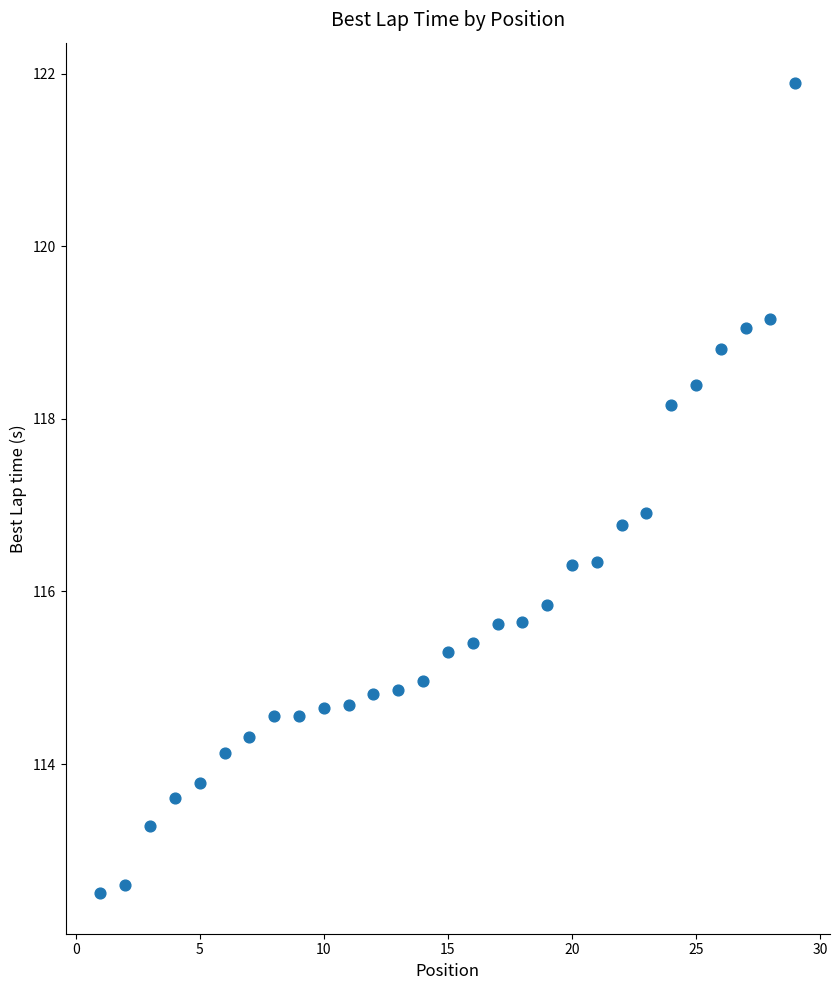

What is the range of Y values (max minus min)?

9.4